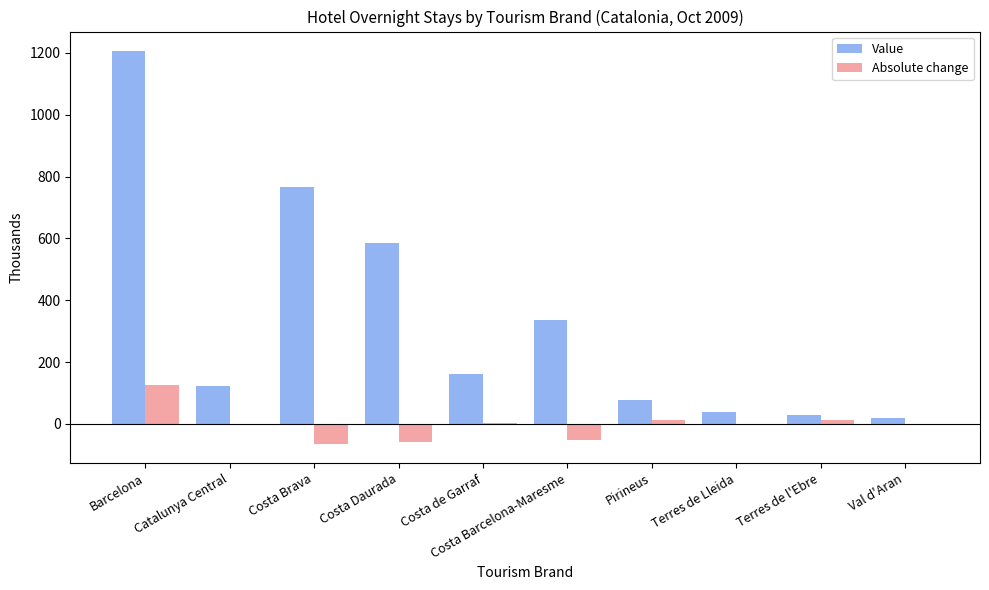

What is the difference between the Absolute change values at Costa Brava and Terres de Lleida?

64.1